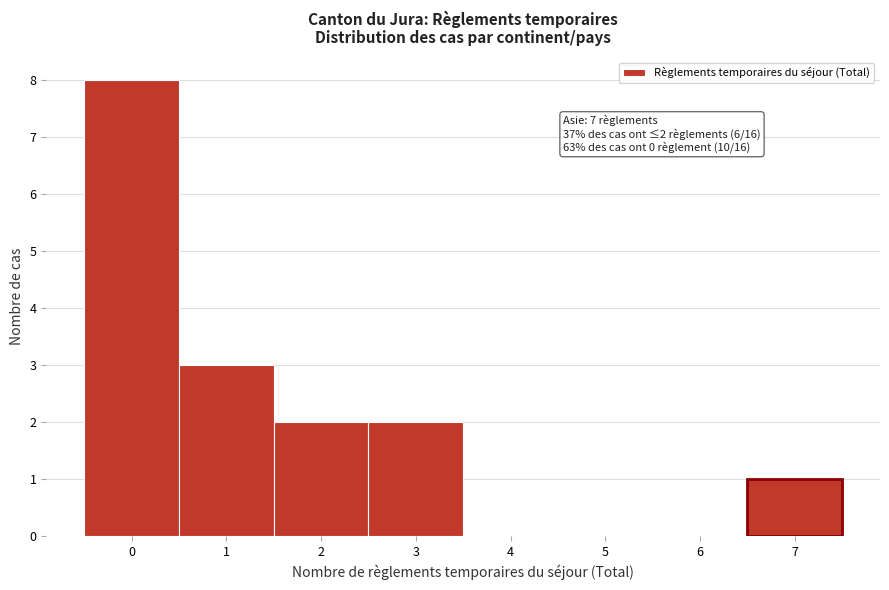

Which range on the x-axis has the tallest bar?

-0.5 to 0.5